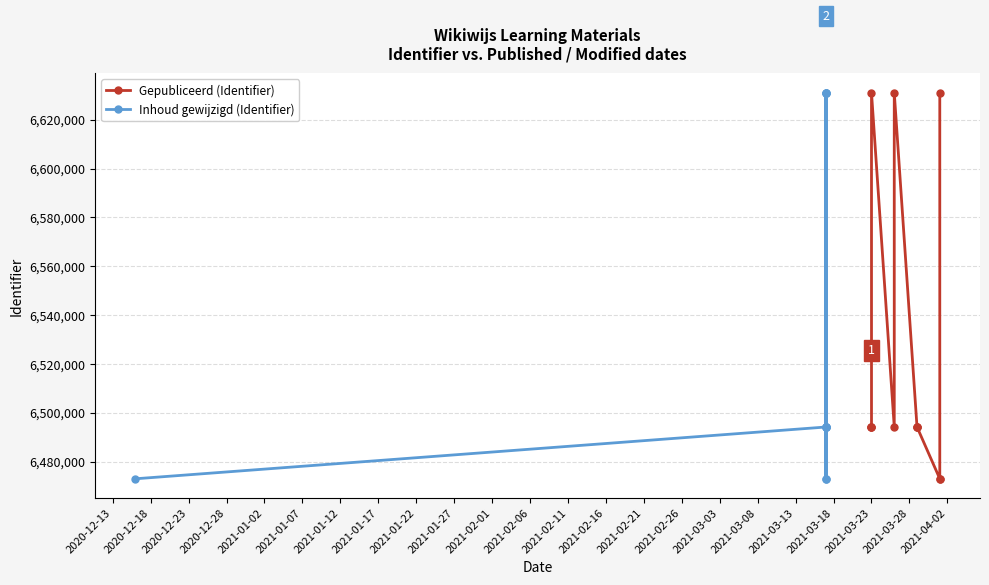

Reading left to right, extract all data points from this chart.

Gepubliceerd (Identifier): 6494155	6494360	6494157	6631116	6494163	6631113	6494153	6494160	6494162	6472944	6472950	6631011
Inhoud gewijzigd (Identifier): 6472944	6494153	6494160	6494163	6631113	6631116	6472950	6631011	6494153	6494160	6472950	6631011